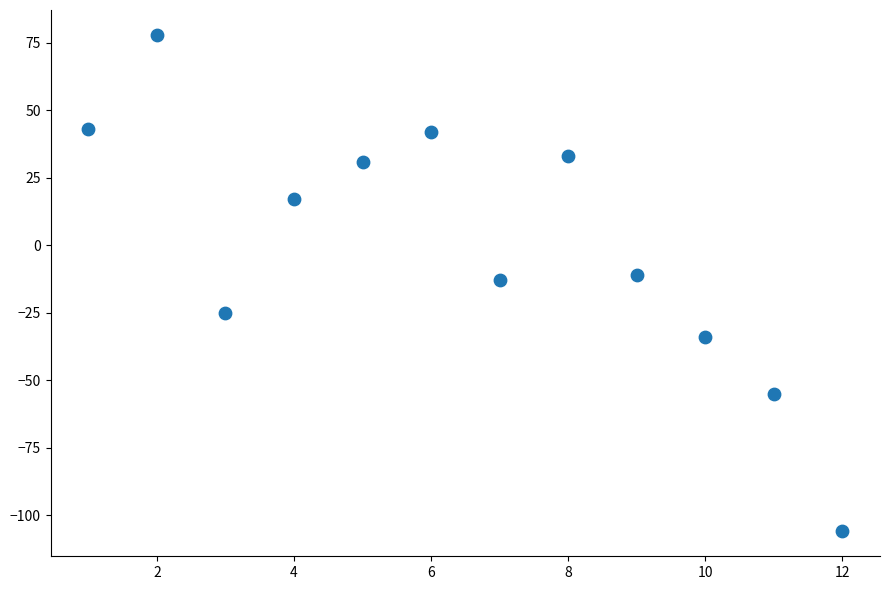

What is the range of Y values (max minus min)?

184